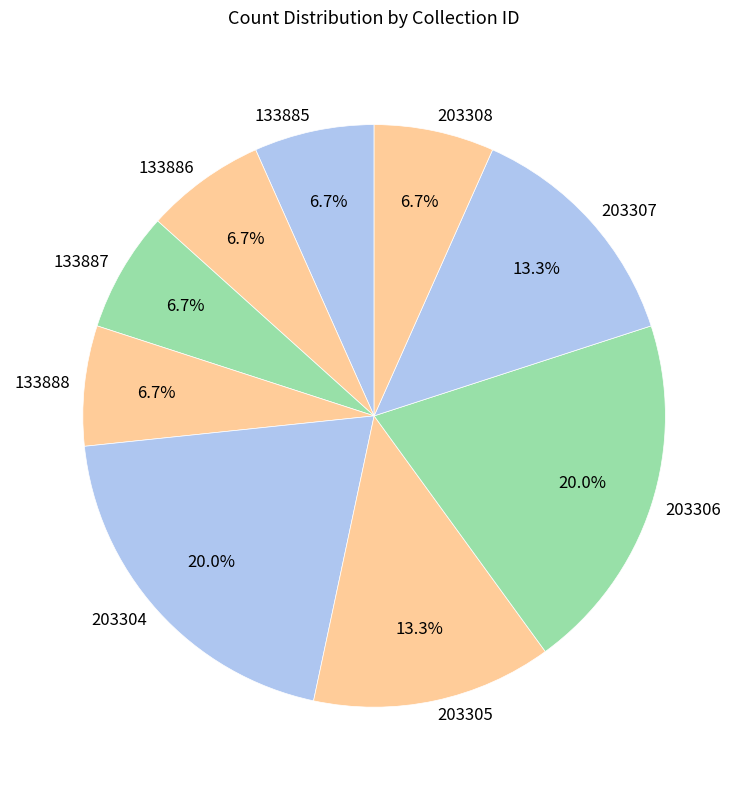

To the nearest percent, what percentage of the pie is 203308?

7%